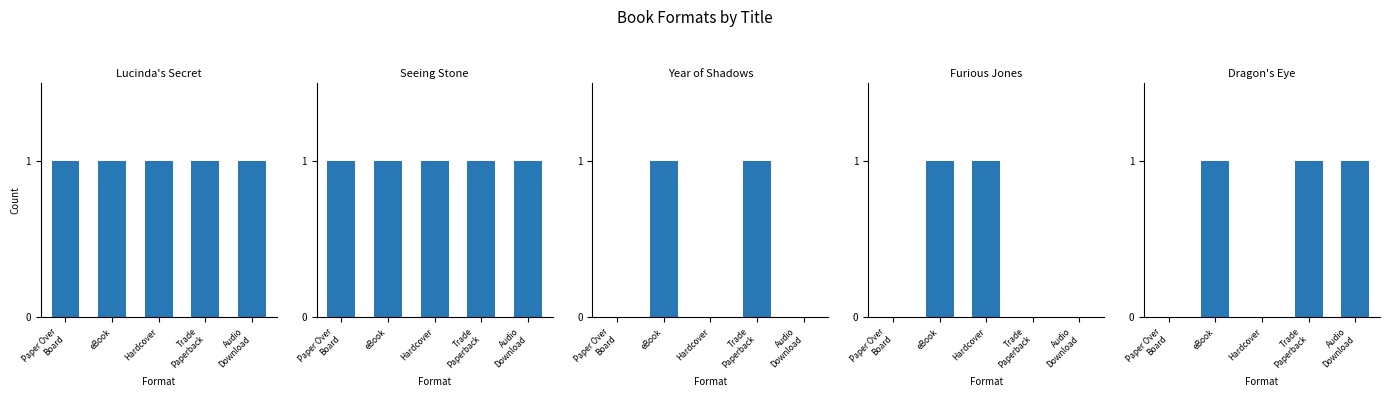

Which category has the lowest value in the Lucinda's Secret series?

Paper Over
Board